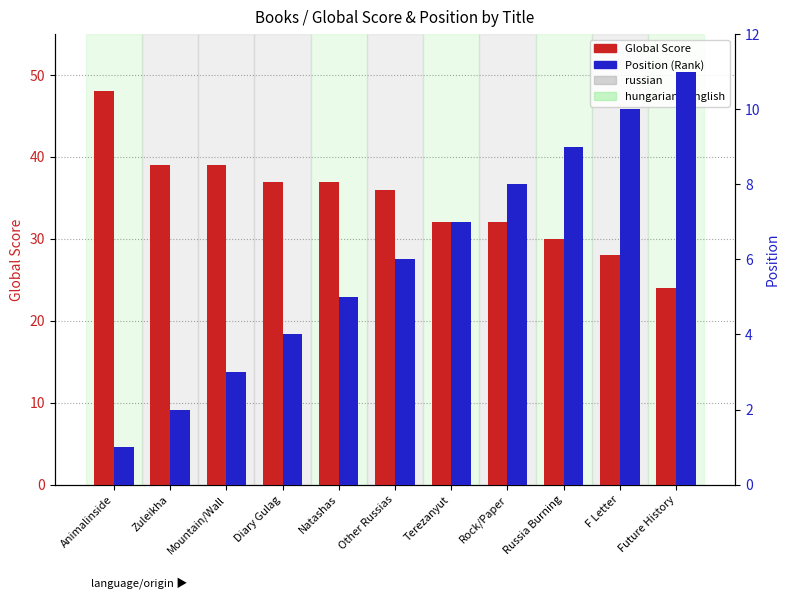

At how many categories does at least one series exceed 5?

11